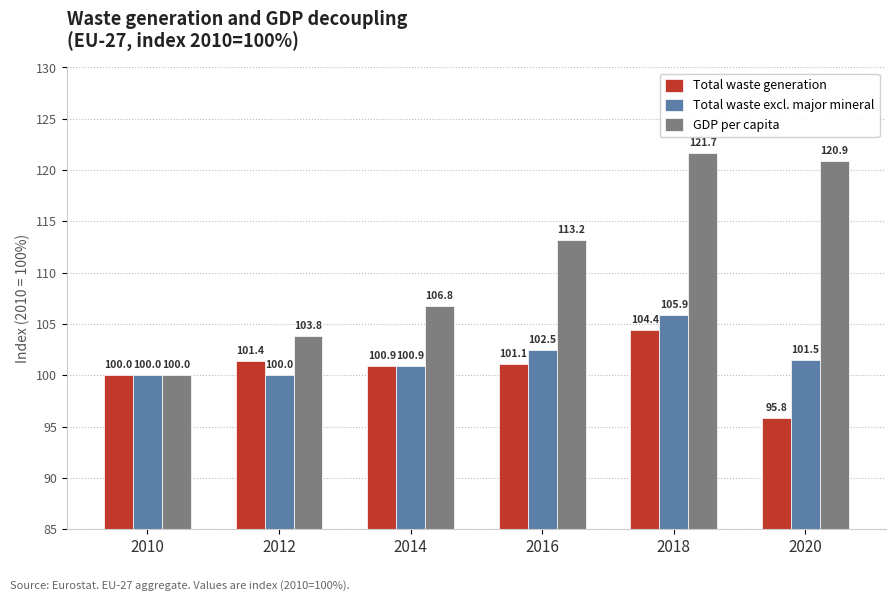

How many distinct data groups are displayed?

3